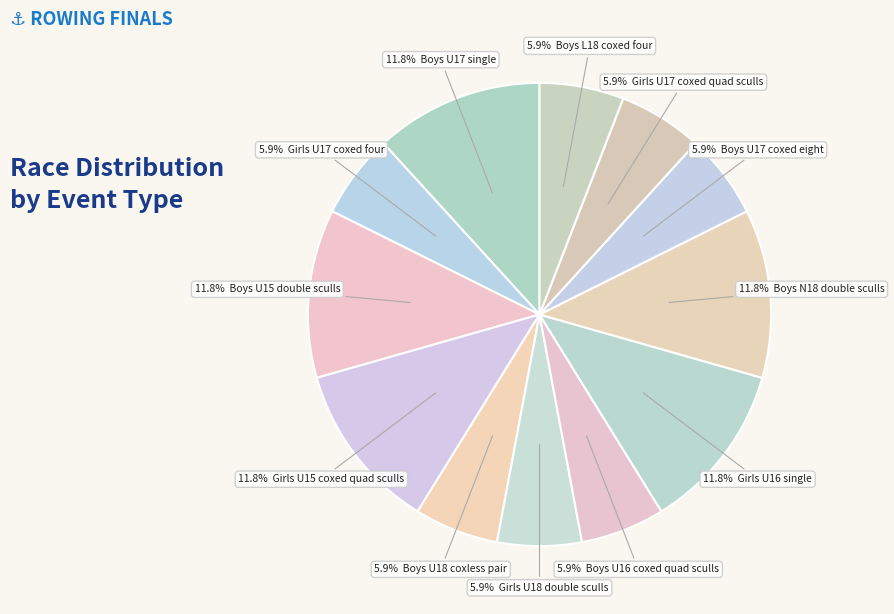

How many slices are in this pie chart?

12